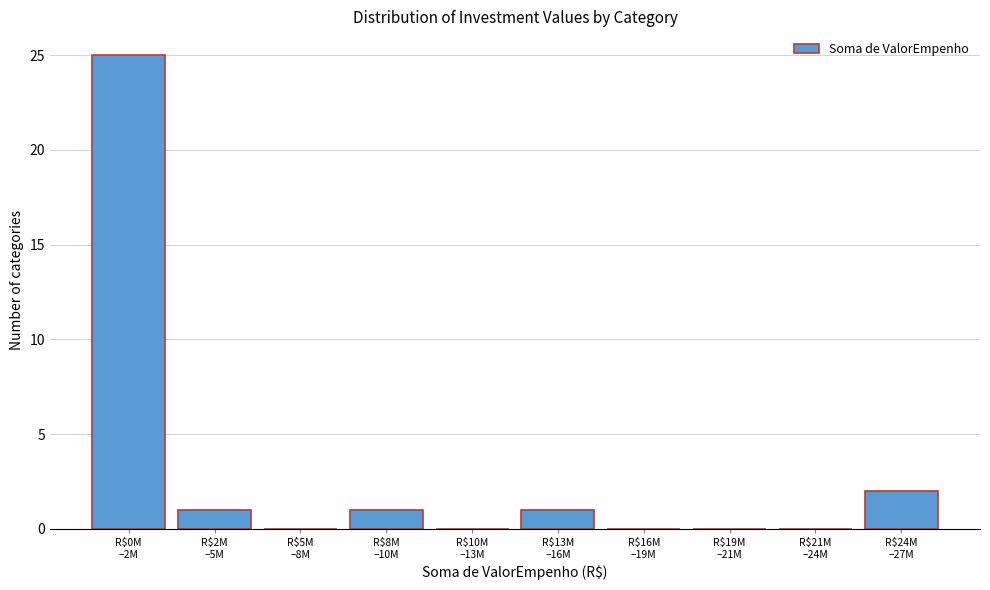

What is the sum of all values?

30